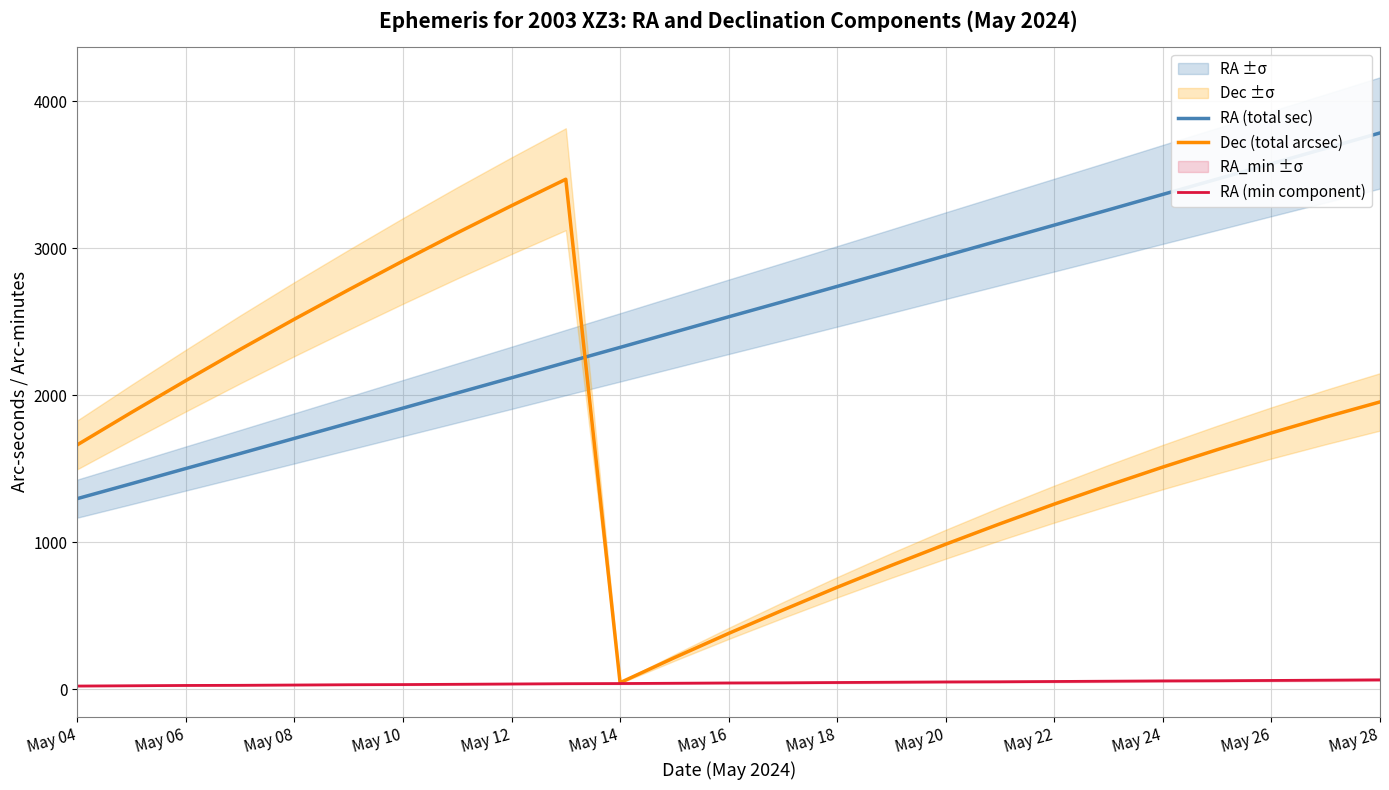

True or false: RA (total sec) and RA (min component) intersect in this chart.

False